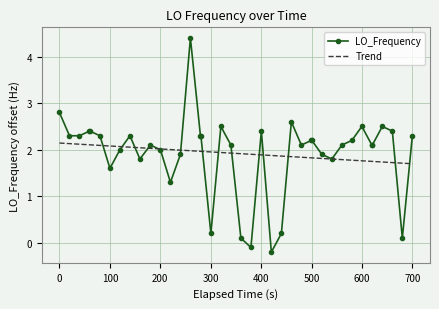

What is the greatest value displayed?

4.4